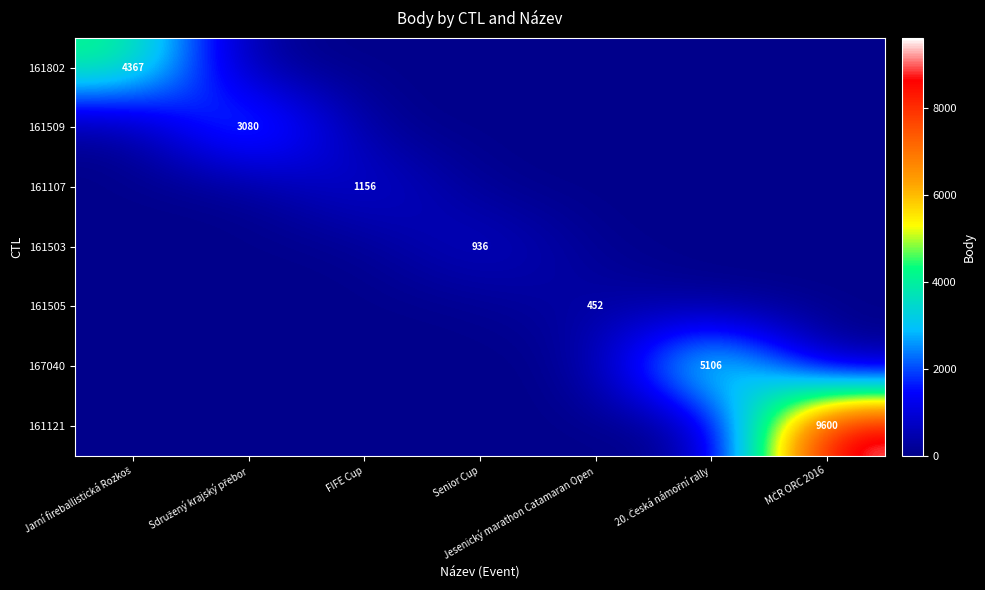

Rank the categories by 161802 value from lowest to highest.

Sdružený krajský přebor, FIFE Cup, Senior Cup, Jesenický marathon Catamaran Open, 20. Česká námořní rally, MČR ORC 2016, Jarní fireballistická Rozkoš